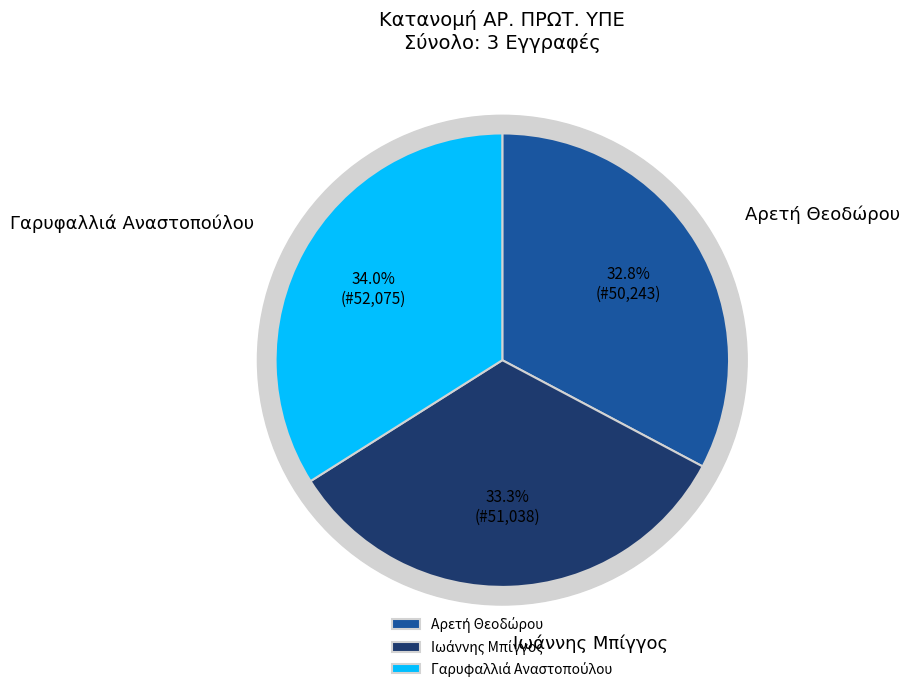

Which has a higher value, Αρετή Θεοδώρου or Γαρυφαλλιά Αναστοπούλου?

Γαρυφαλλιά Αναστοπούλου